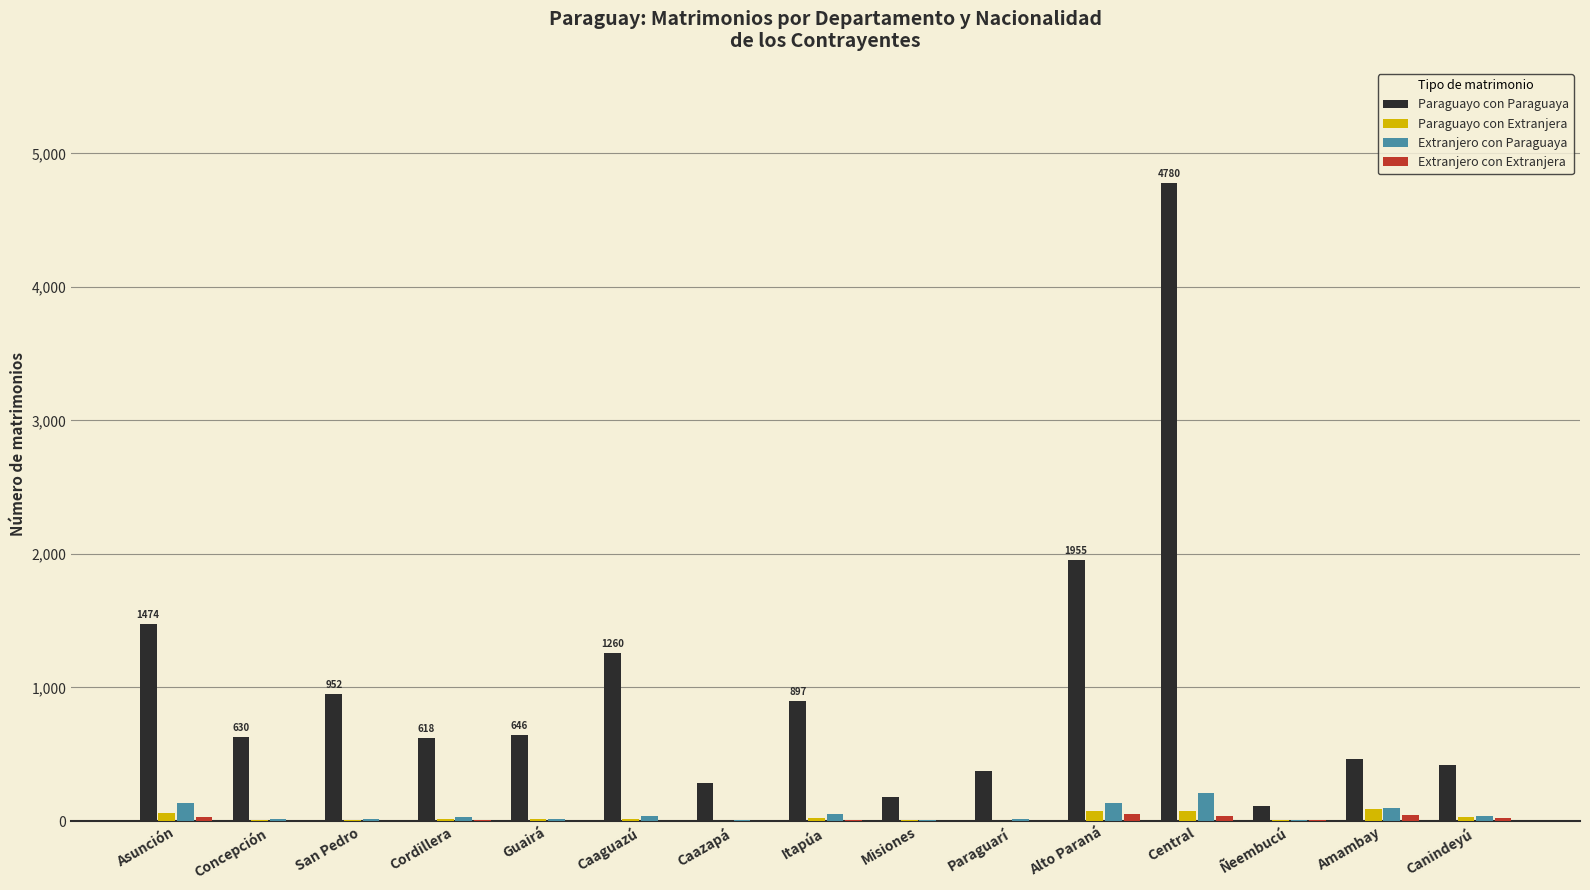

What is the maximum value shown in the chart?

4780